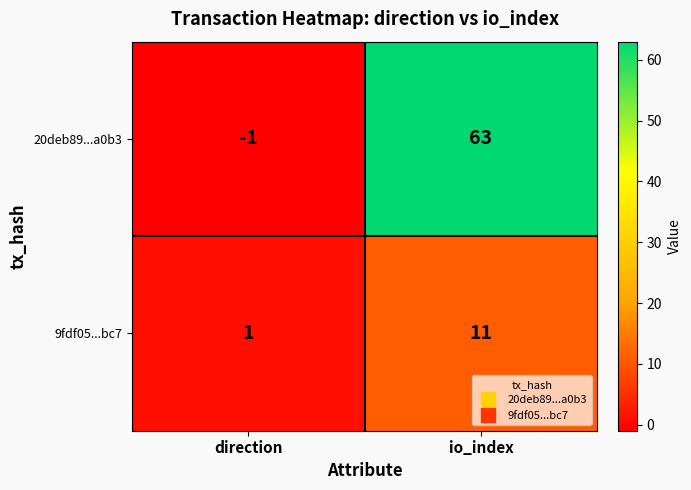

Rank the series by their maximum value, from highest to lowest.

20deb89...a0b3, 9fdf05...bc7